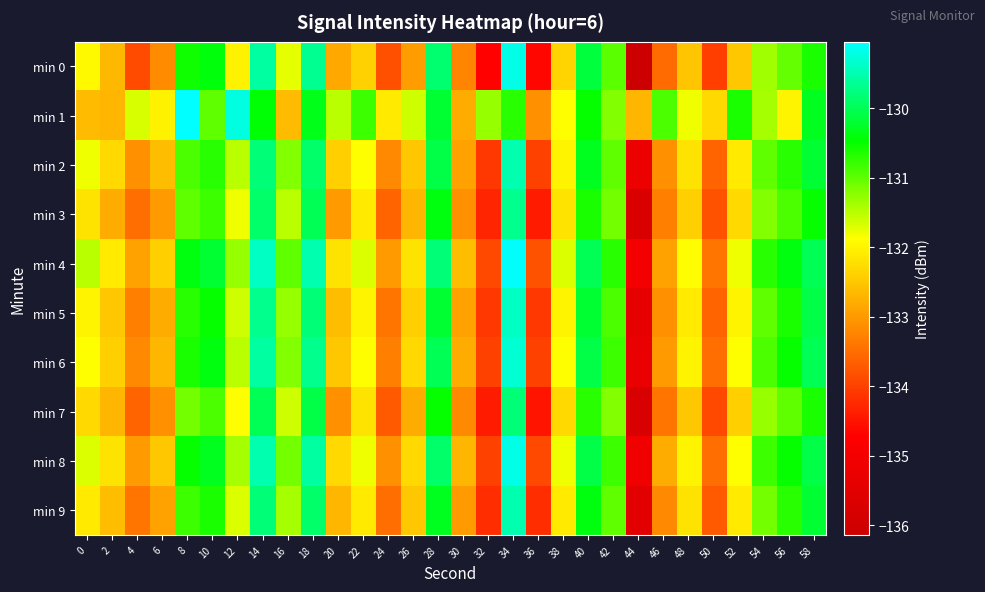

Which series has the largest total across all categories?

min 1